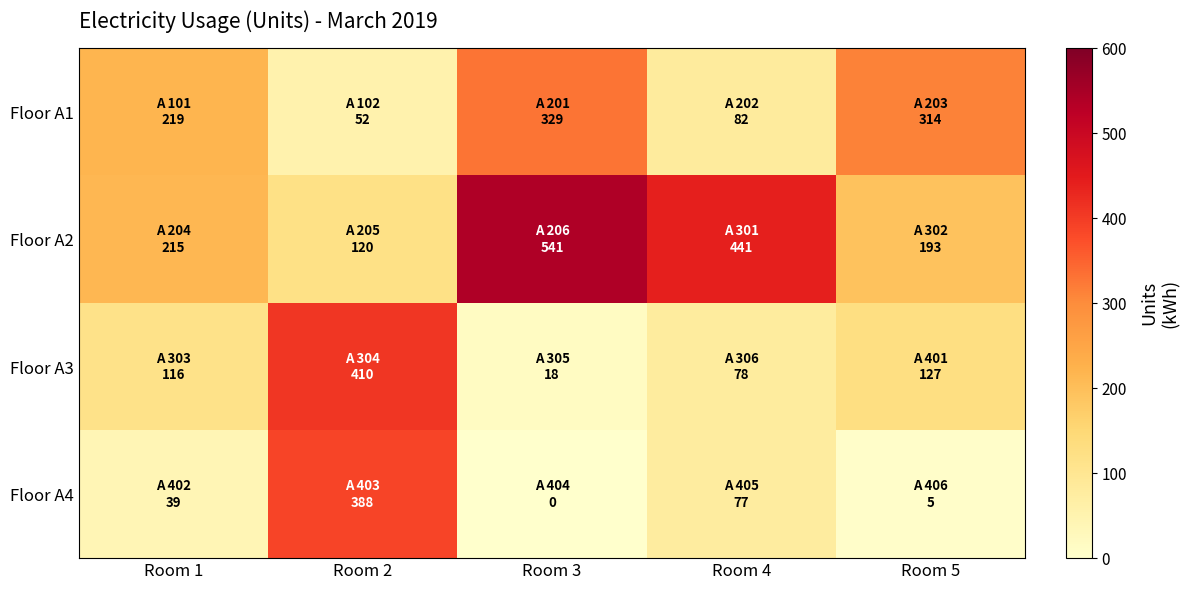

Reading left to right, transcribe all the data shown in this chart.

Floor A1: Room 1=219	Room 2=52	Room 3=329	Room 4=82	Room 5=314
Floor A2: Room 1=215	Room 2=120	Room 3=541	Room 4=441	Room 5=193
Floor A3: Room 1=116	Room 2=410	Room 3=18	Room 4=78	Room 5=127
Floor A4: Room 1=39	Room 2=388	Room 3=0	Room 4=77	Room 5=5